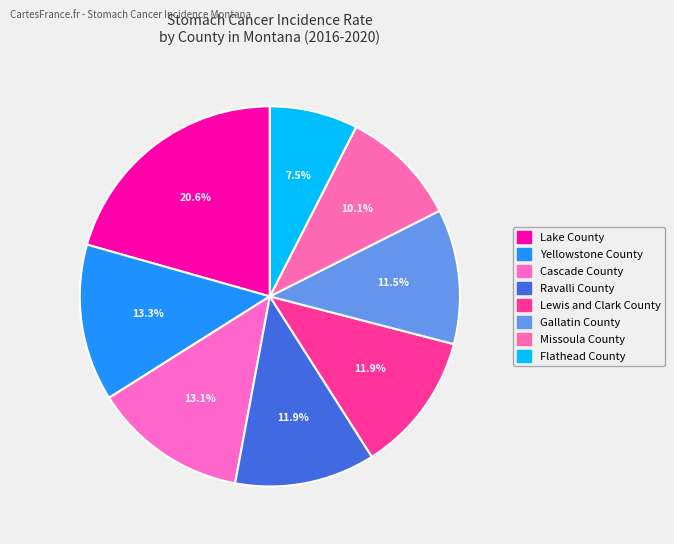

Does any single category account for the majority?

No